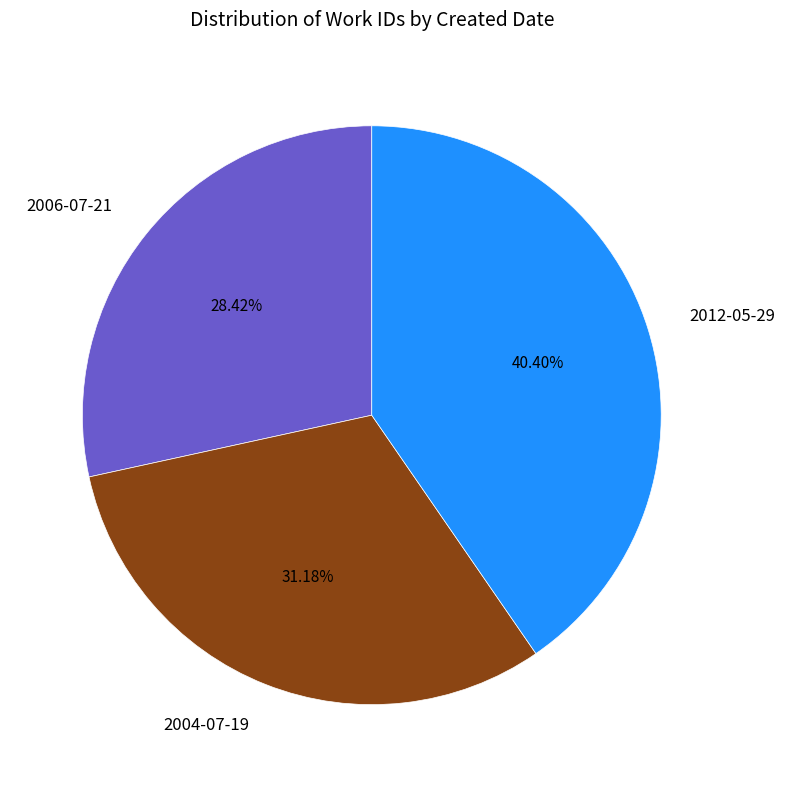

What is the ratio of the value at 2012-05-29 to the value at 2004-07-19?

1.3